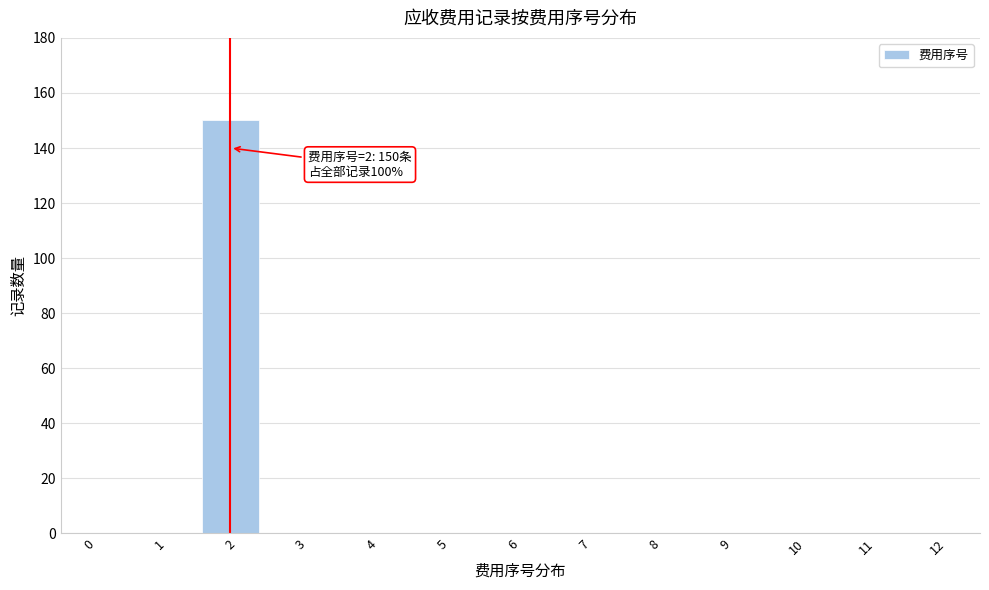

Reading left to right, extract all data points from this chart.

0=0	1=0	2=150	3=0	4=0	5=0	6=0	7=0	8=0	9=0	10=0	11=0	12=0